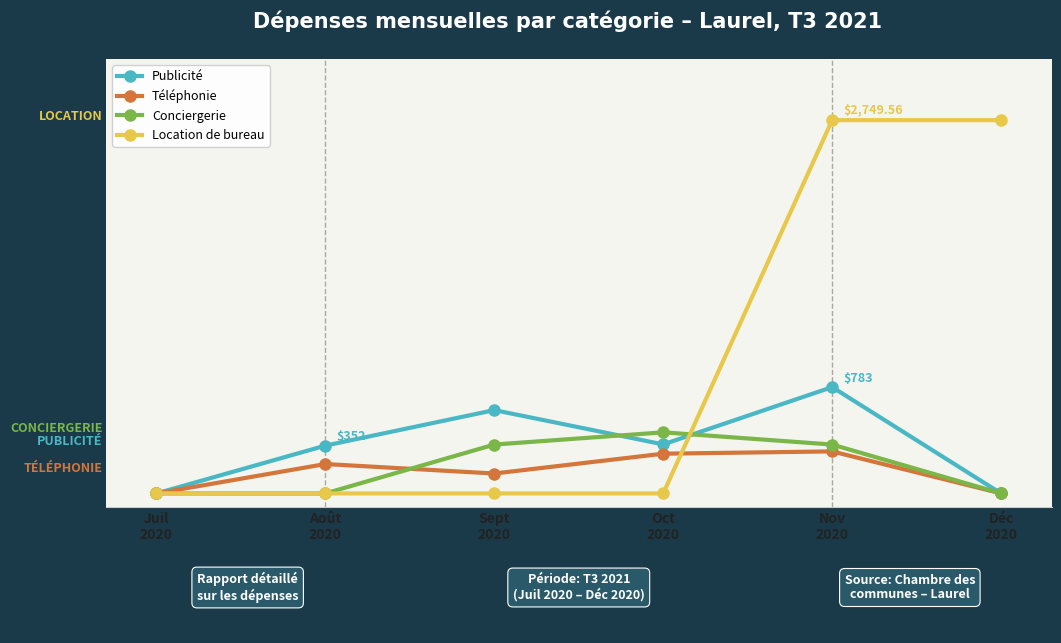

What are all the series names shown in the legend?

Publicité, Téléphonie, Conciergerie, Location de bureau